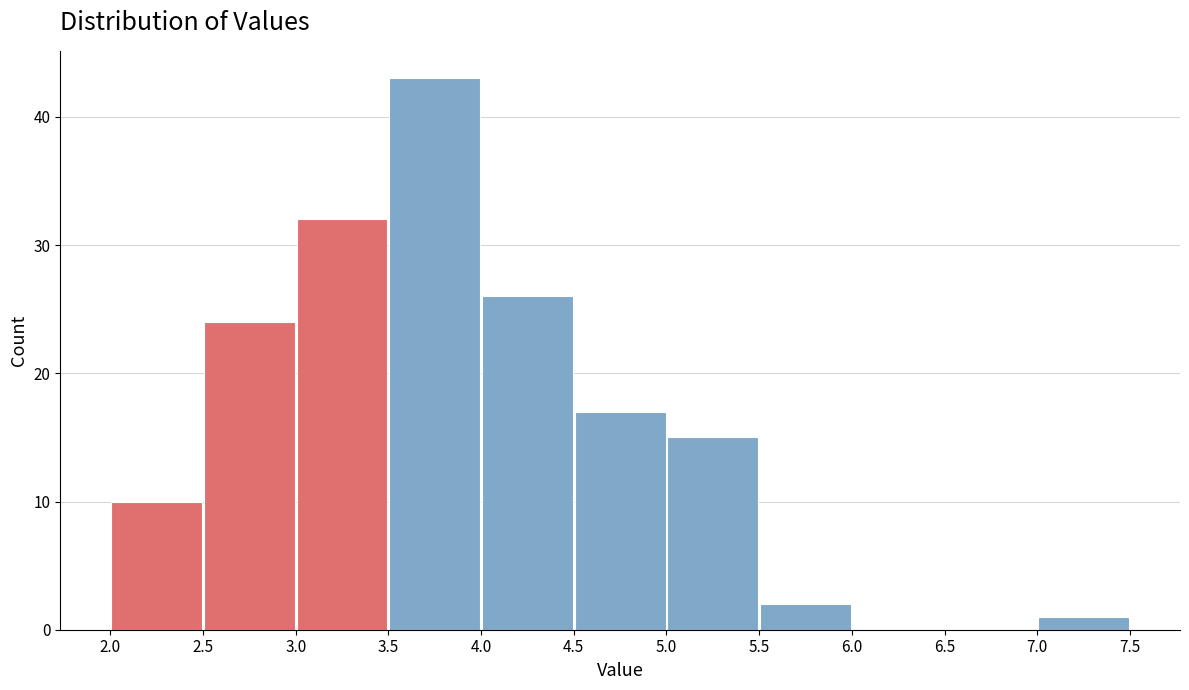

Over which range of the x-axis is the bar tallest?

3.5 to 4.0